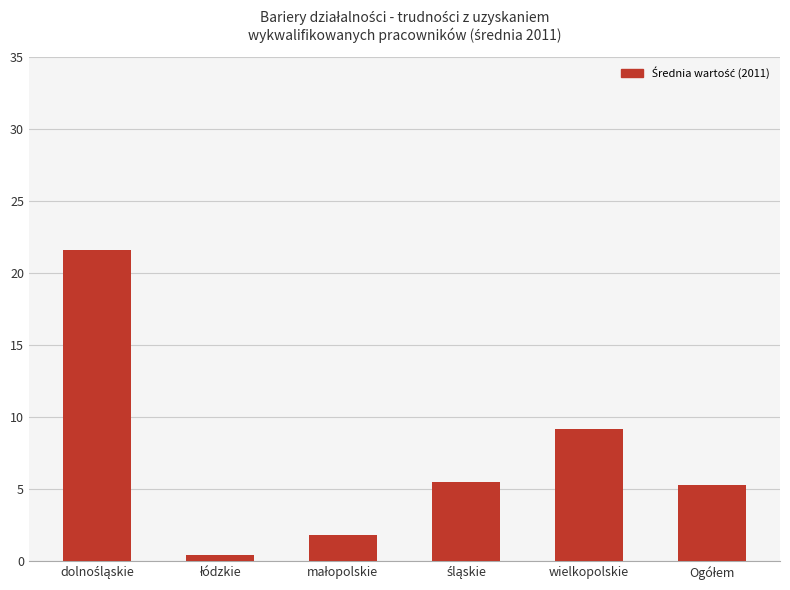

True or false: the data shows 13.2 at wielkopolskie.

False